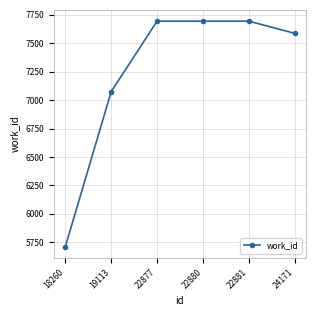

Is it true that the value at 24171 is 10127?

False